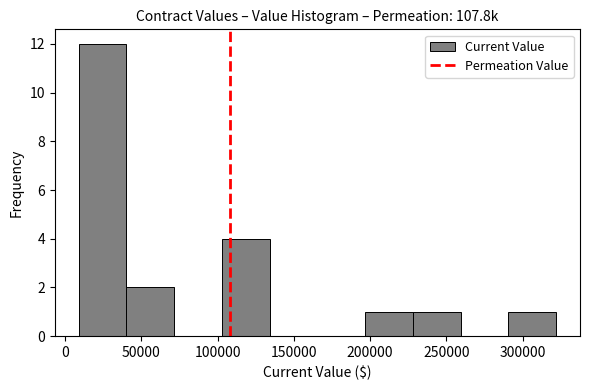

Over which range of the x-axis is the bar tallest?

10000 to 40000